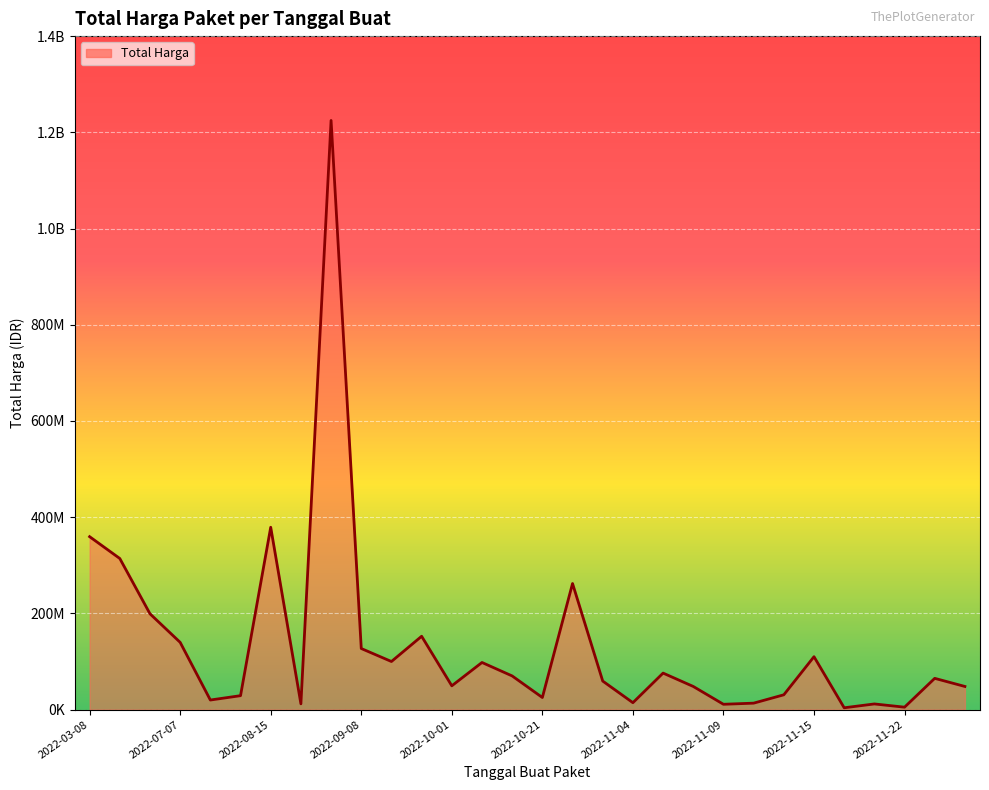

Does the chart display data point markers on the line(s)?

No